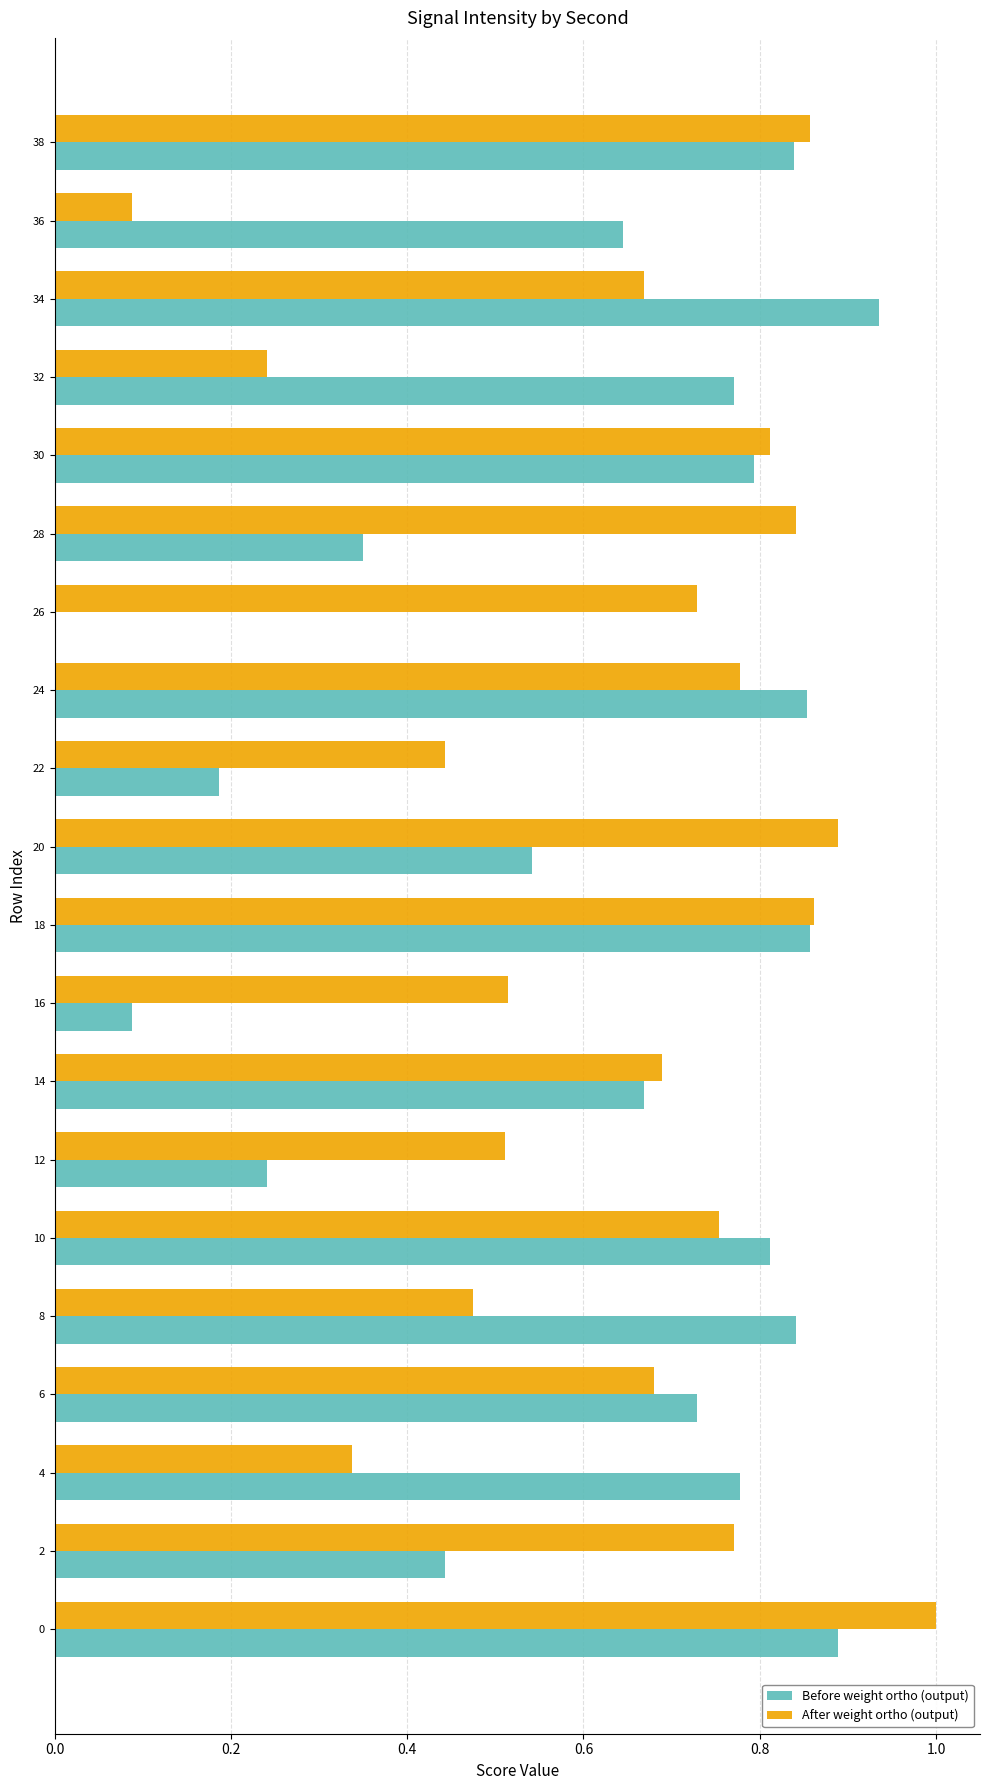

Is it true that After weight ortho (output) equals 0.3 at 12?

False